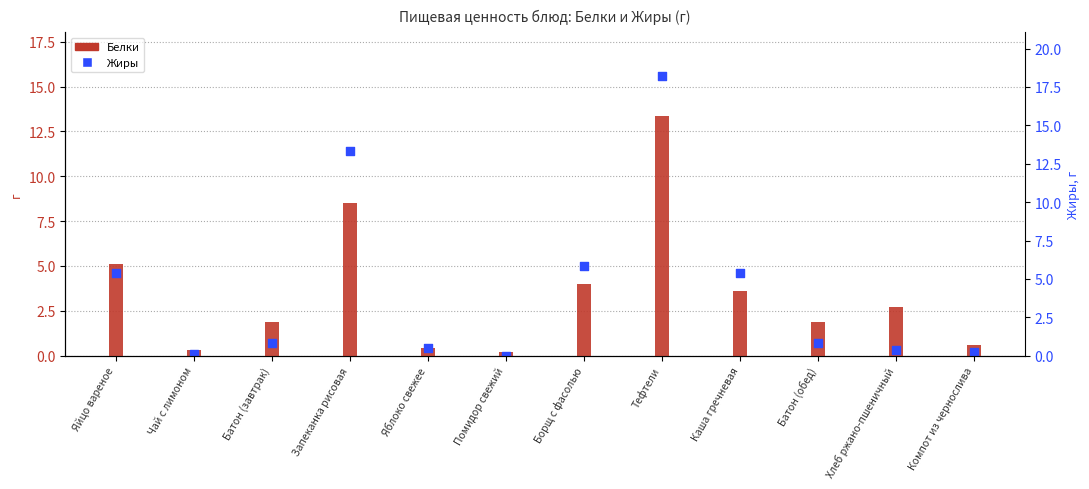

Which series has the largest total across all categories?

Жиры